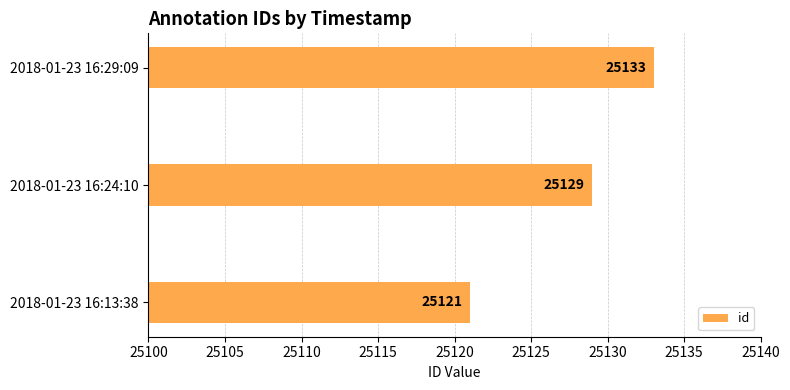

Rank the categories by value from highest to lowest.

2018-01-23 16:29:09, 2018-01-23 16:24:10, 2018-01-23 16:13:38